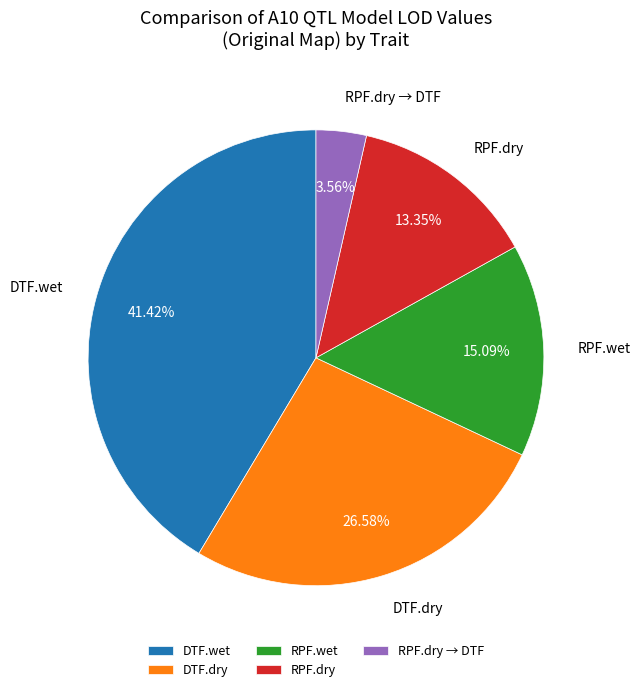

How many slices are in this pie chart?

5